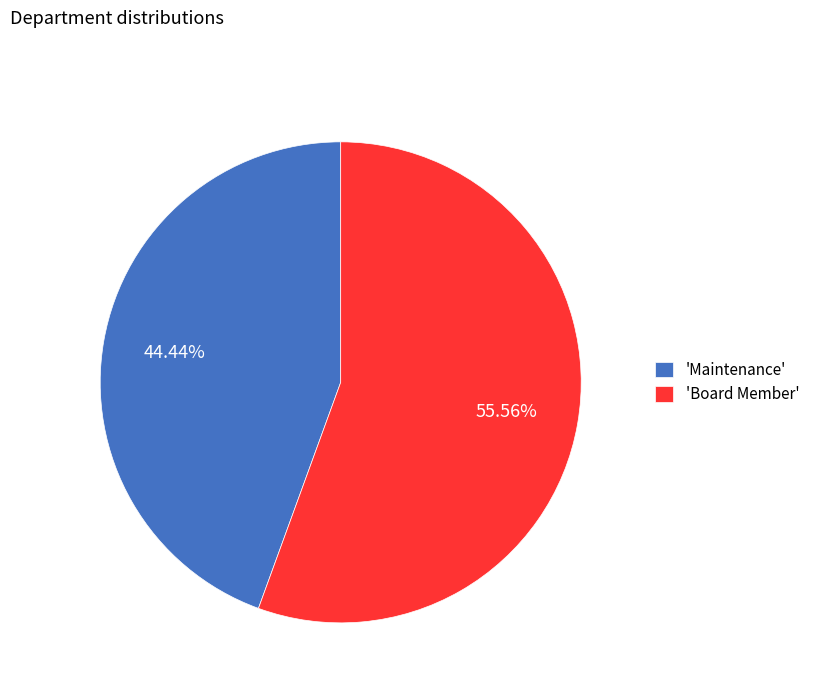

Combined, do 'Maintenance' and 'Board Member' account for over 50%?

Yes